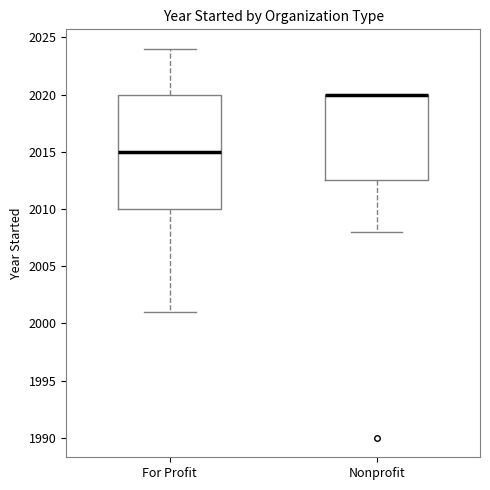

Where is the upper edge of the box for Nonprofit on the y-axis? The values are not printed on the chart, so give them approximately, as read against the axis.

2020.0